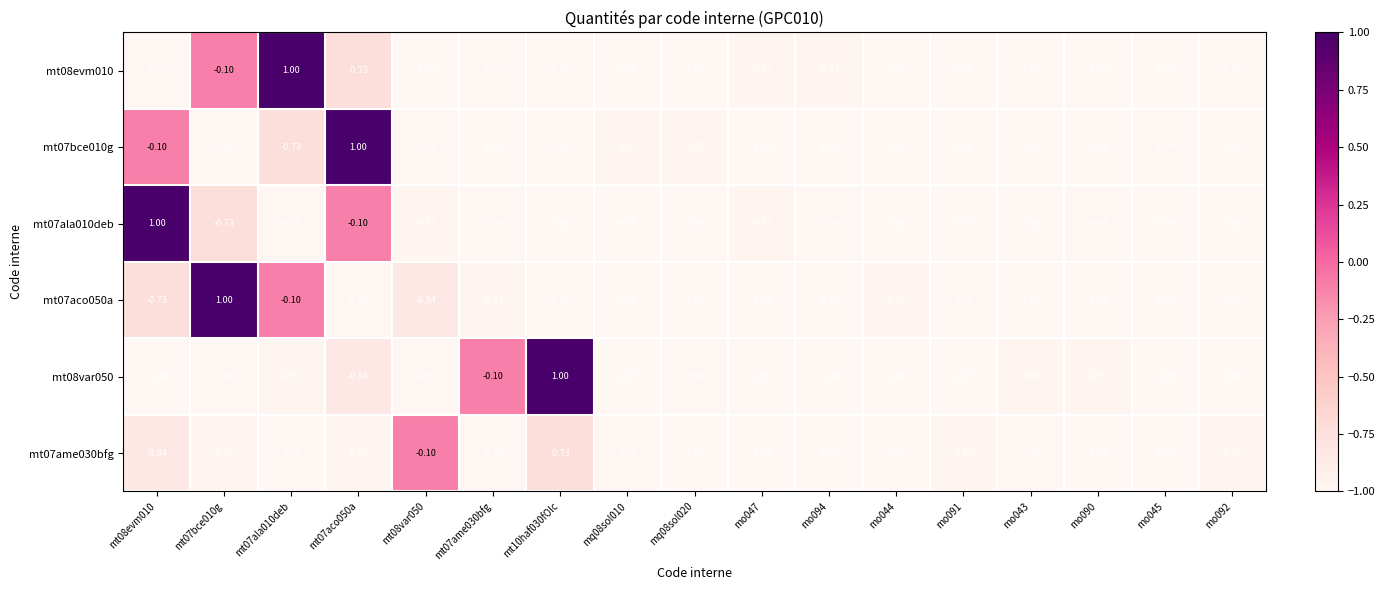

Is the value of mt08evm010 at mt07ala010deb greater than the value of mt07bce010g at mt08var050?

Yes